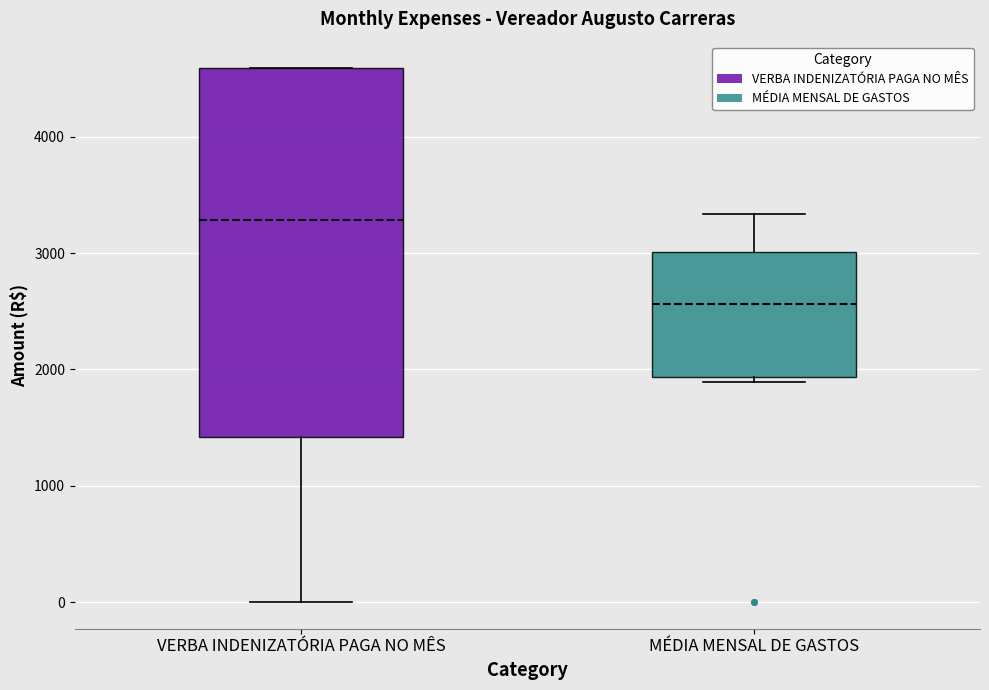

Where does the upper whisker of the box for MÉDIA MENSAL DE GASTOS end on the y-axis? The values are not printed on the chart, so give them approximately, as read against the axis.

3300